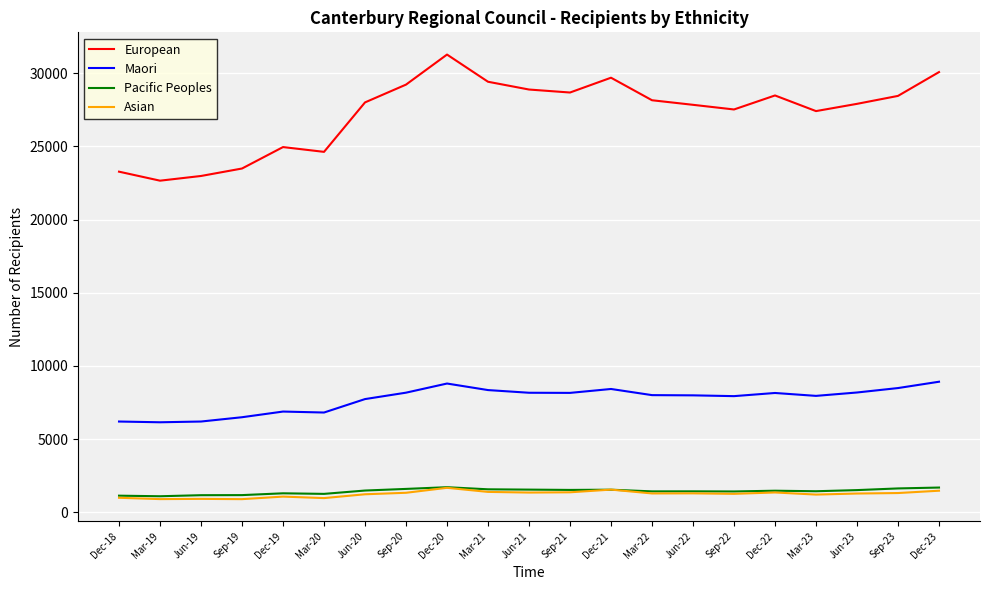

Which series changed the most between Mar-20 and Mar-23?

European